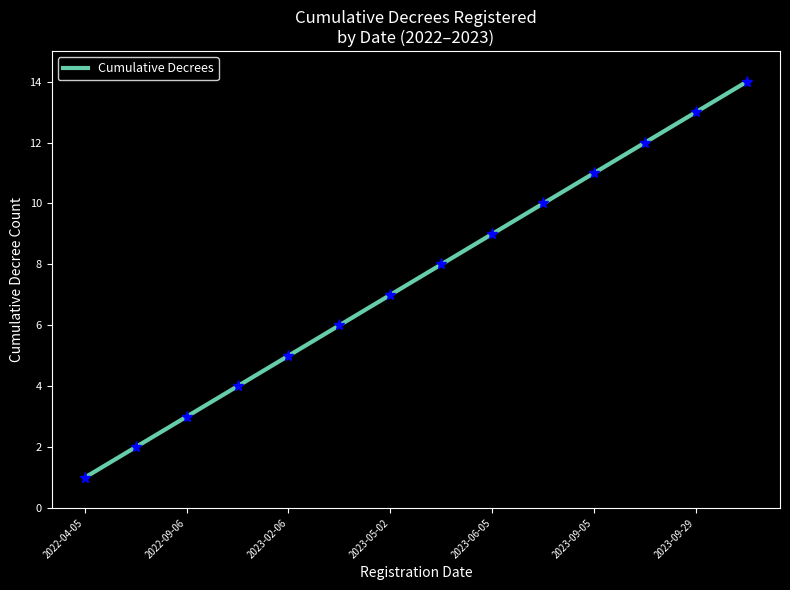

Is this an area chart (filled region under the line)?

No